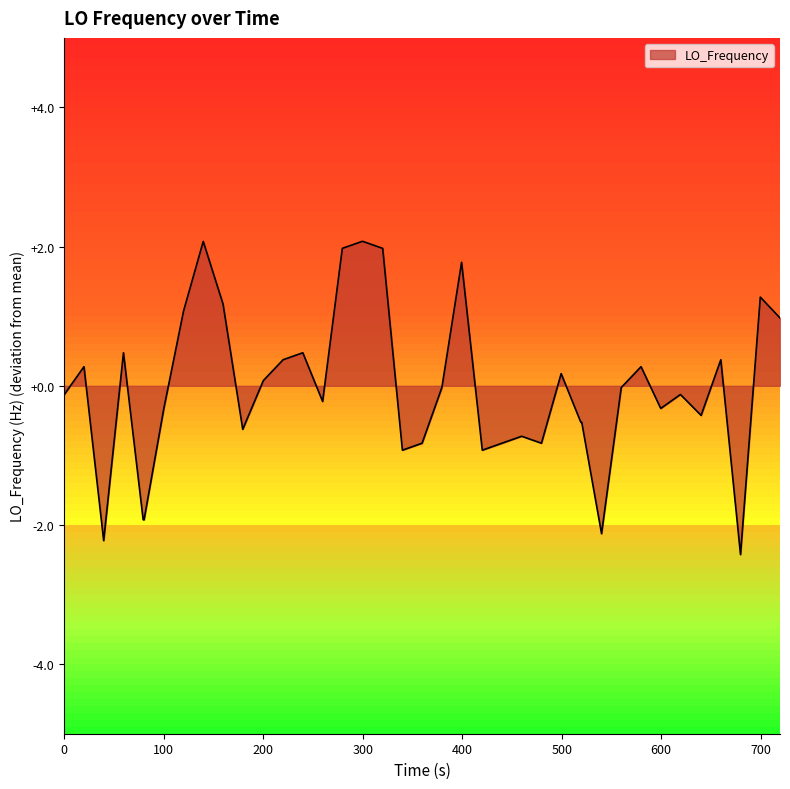

What is the smallest value displayed?

-2.4